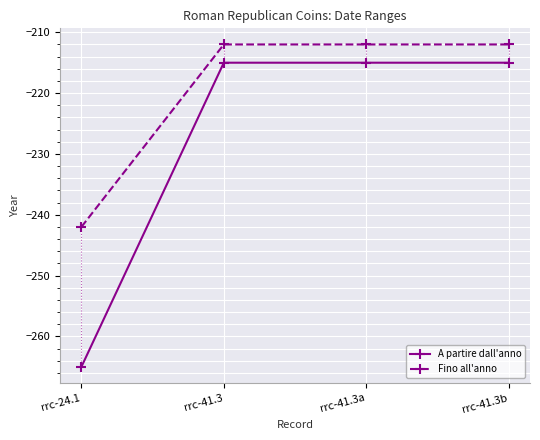

True or false: A partire dall'anno and Fino all'anno intersect in this chart.

False